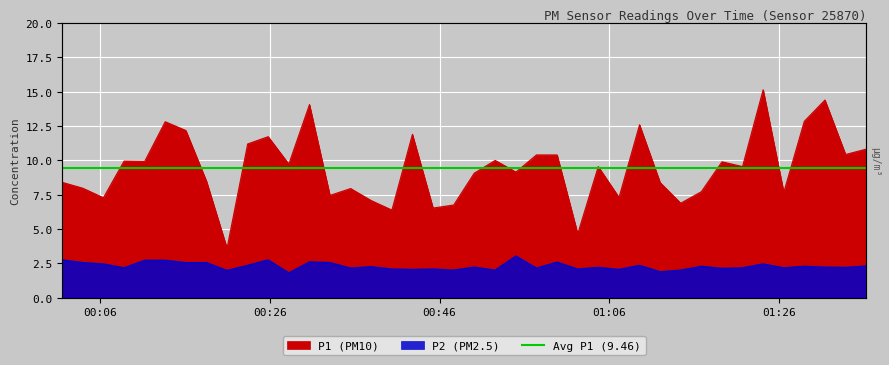

List the series in order of their peak value, lowest first.

P2, P1